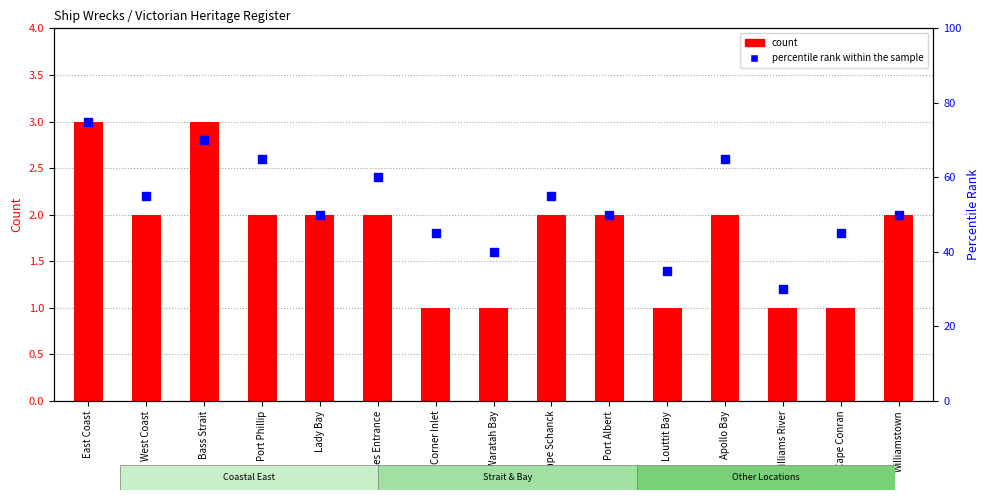

What is the total value across all series at Port Albert?

52